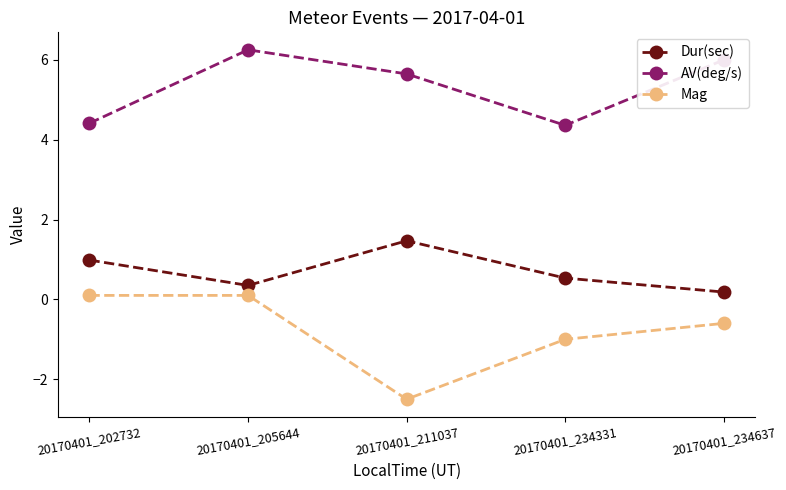

True or false: Dur(sec) and Mag intersect in this chart.

False